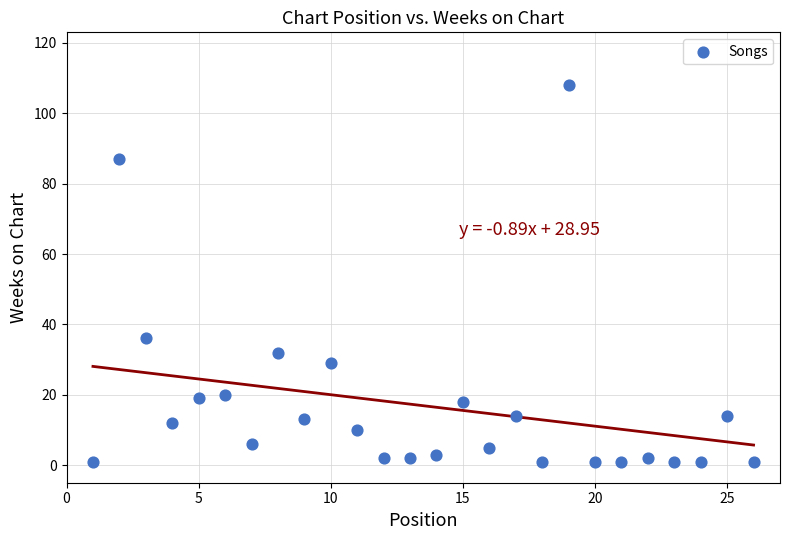

What Y value in the scatter plot is closest to 54?

36